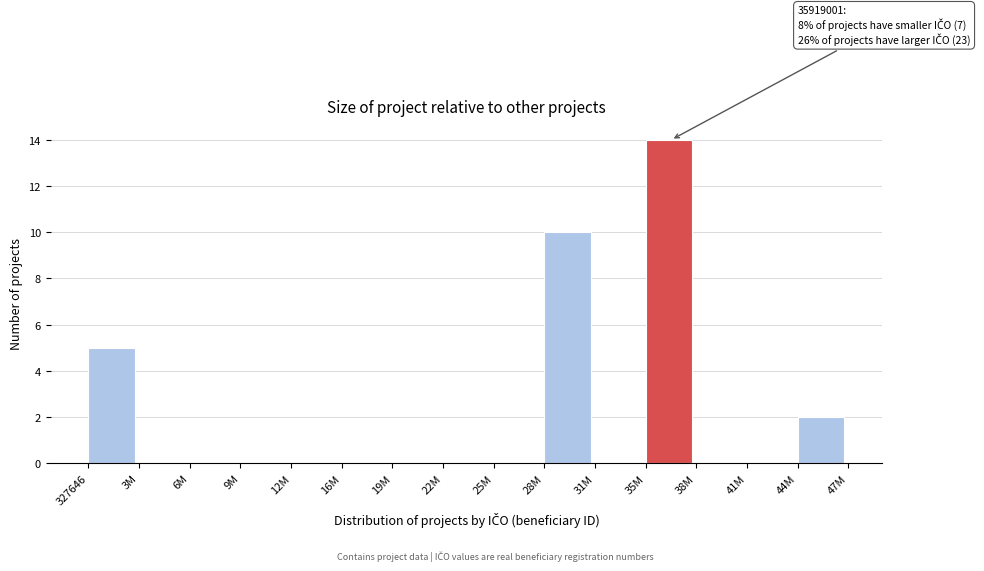

Reading left to right, extract all data points from this chart.

327646=5	3M=0	6M=0	9M=0	12M=0	16M=0	19M=0	22M=0	25M=0	28M=10	31M=0	35M=14	38M=0	41M=0	44M=2